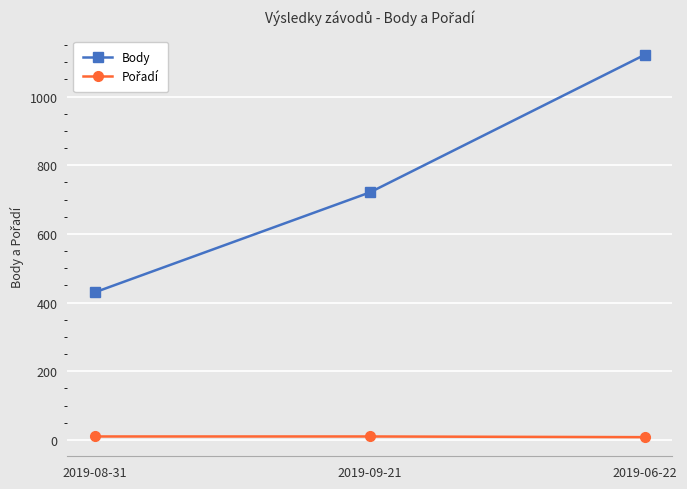

At how many categories does at least one series exceed 251?

3